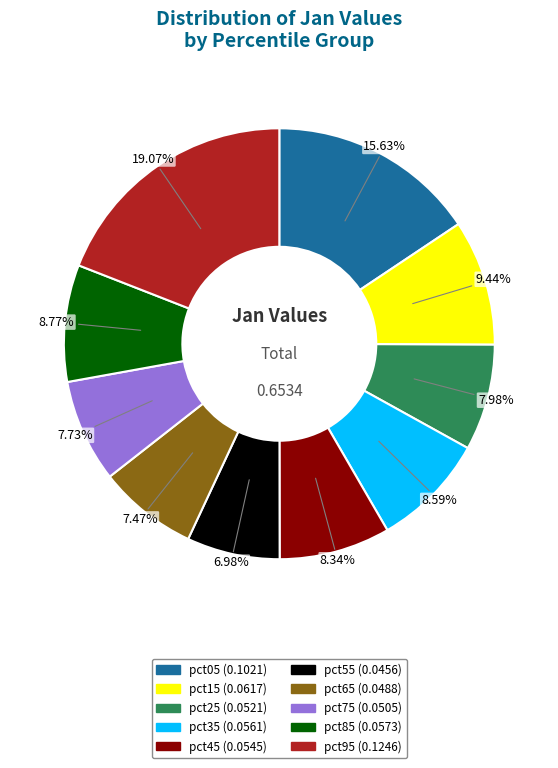

How much of the chart is everything except pct05?

84.4%